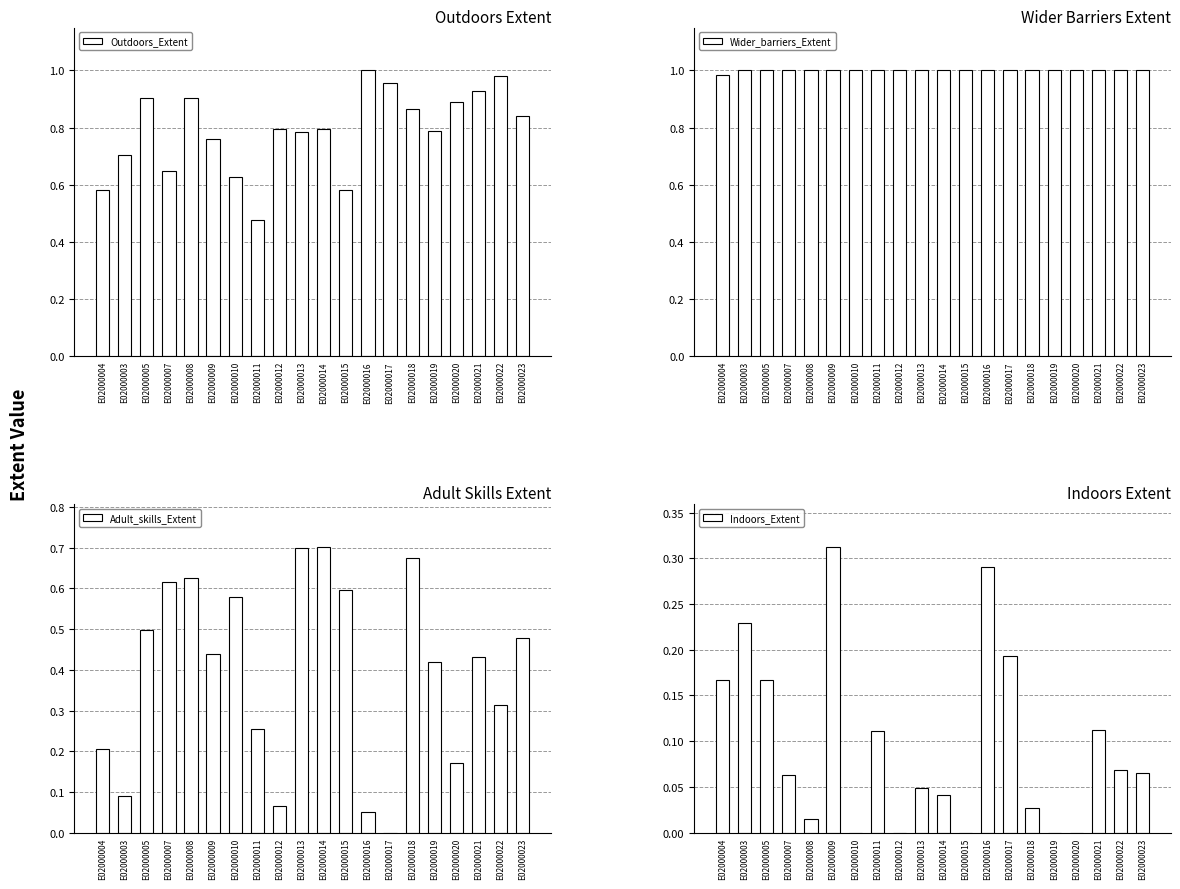

What is the sum of all Wider_barriers_Extent values?

20.0